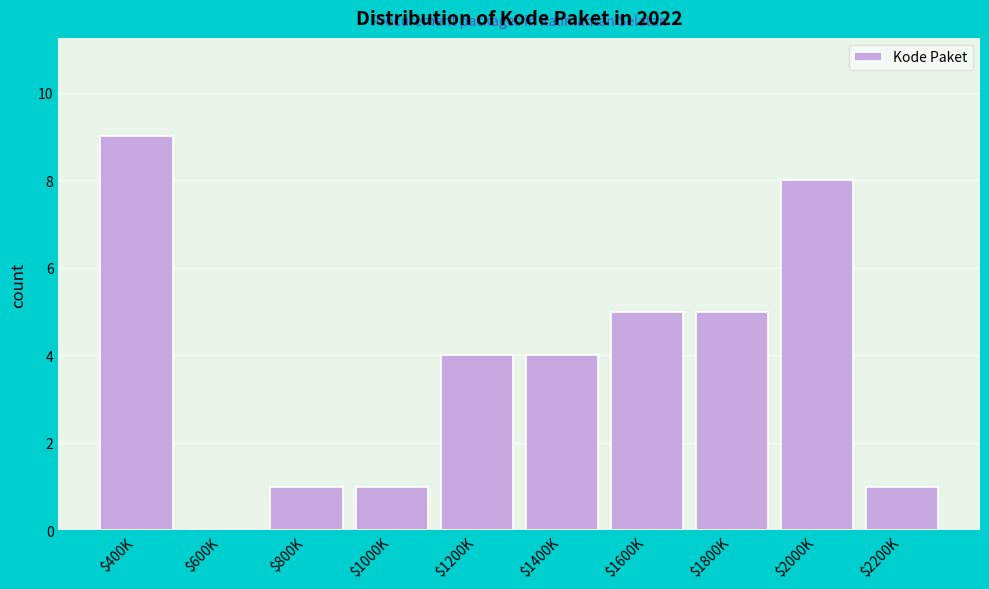

The chart shows a value of 2 at $800K. True or false?

False